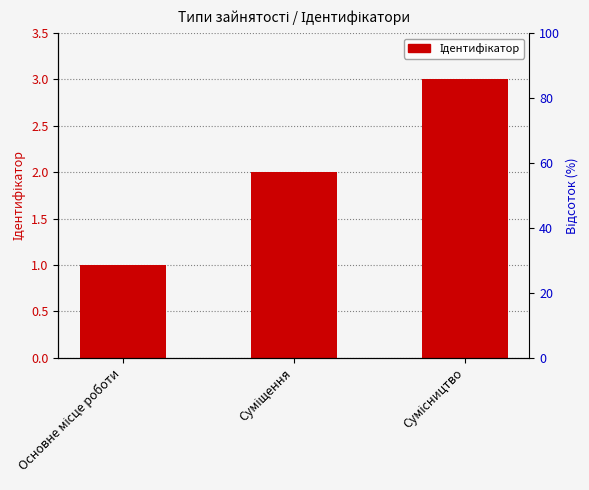

Rank the categories by value from highest to lowest.

Сумісництво, Суміщення, Основне місце роботи